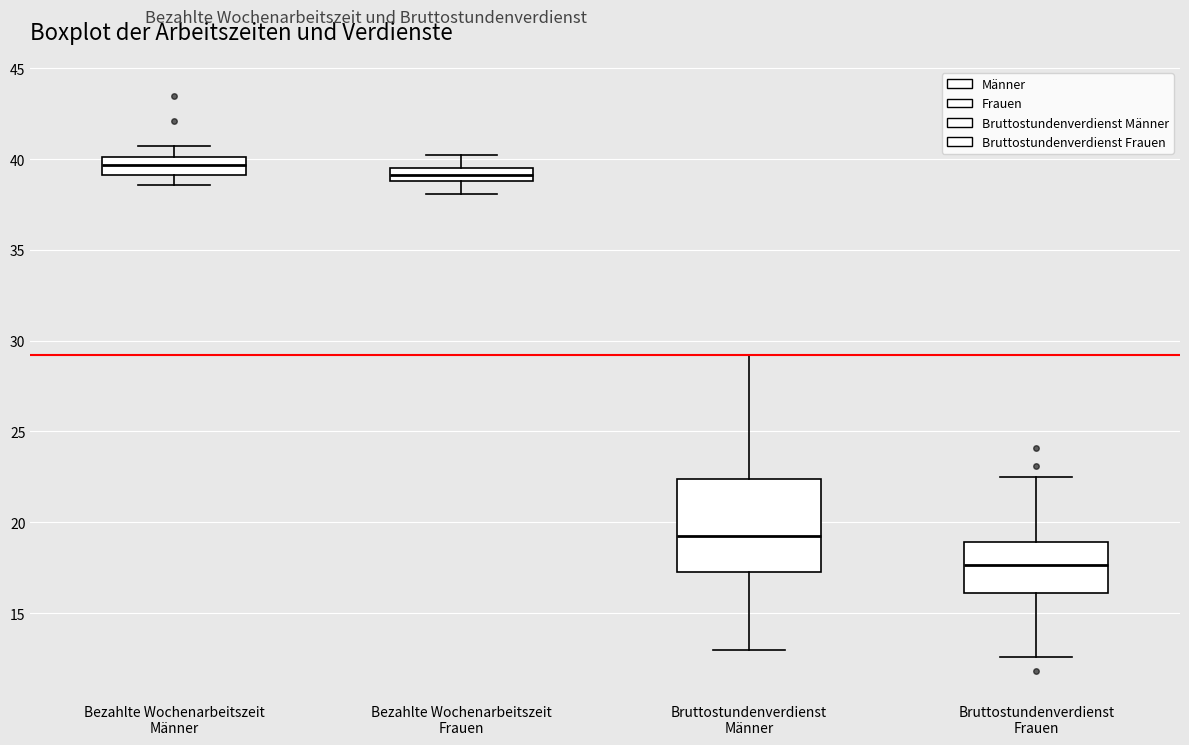

Which box's median line is the lowest?

Bruttostundenverdienst Frauen